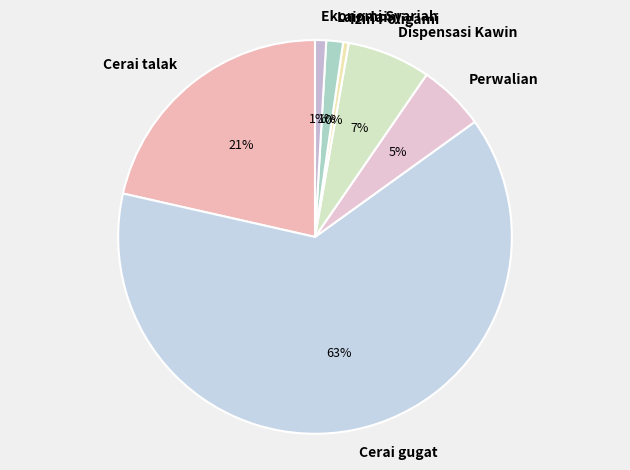

Which category has the biggest portion of the pie?

Cerai gugat